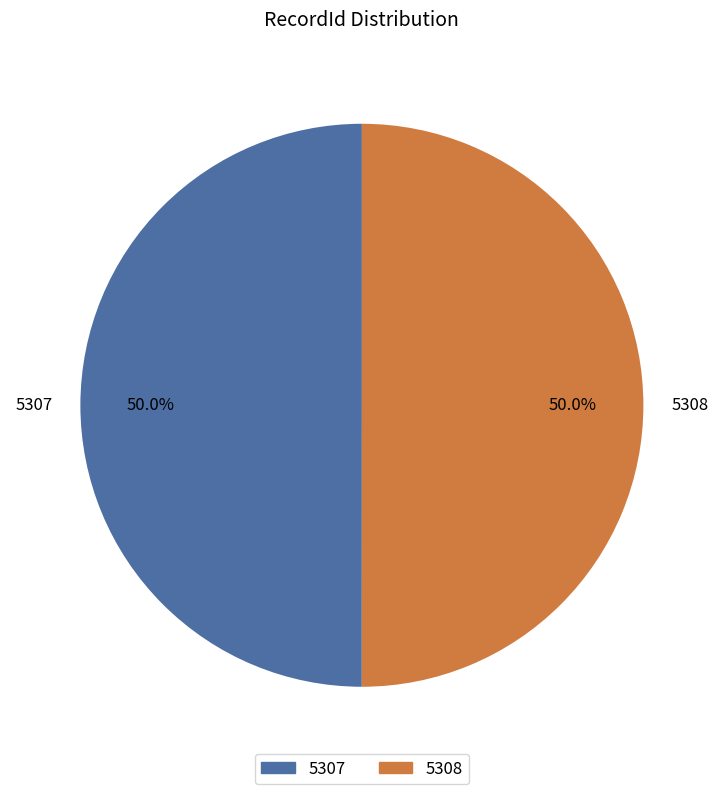

What is the ratio of the value at 5307 to the value at 5308?

1.0